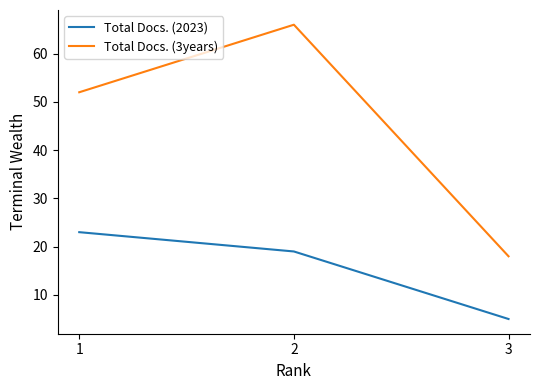

What is the total value across all series at 2?

85